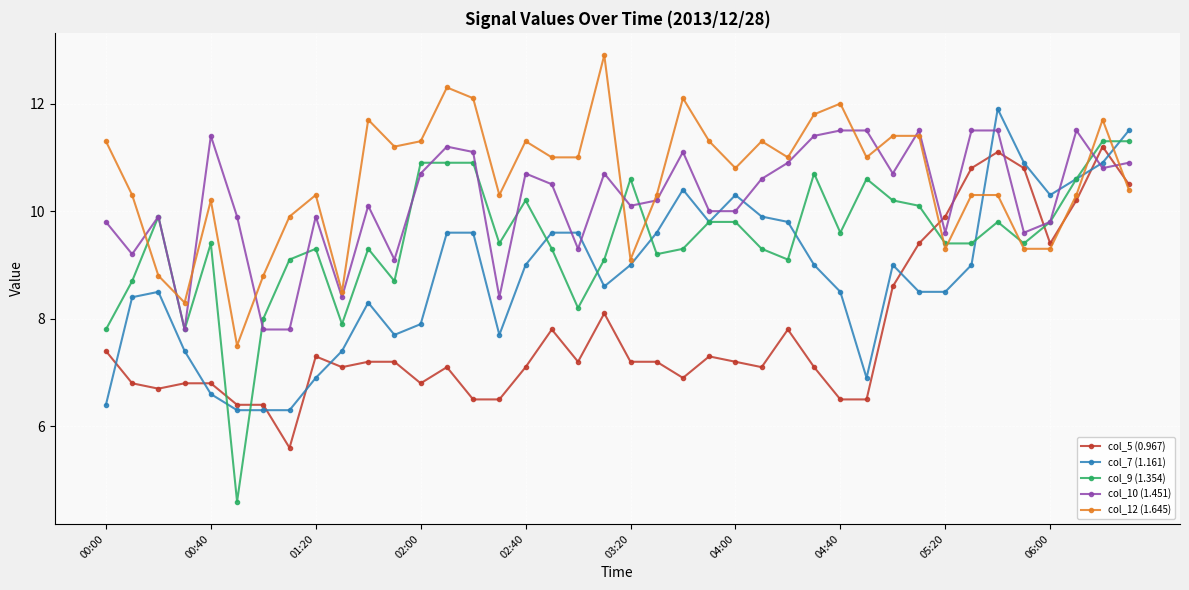

What is the value of the col_7 (1.161) point at the 24th from the left?

9.8